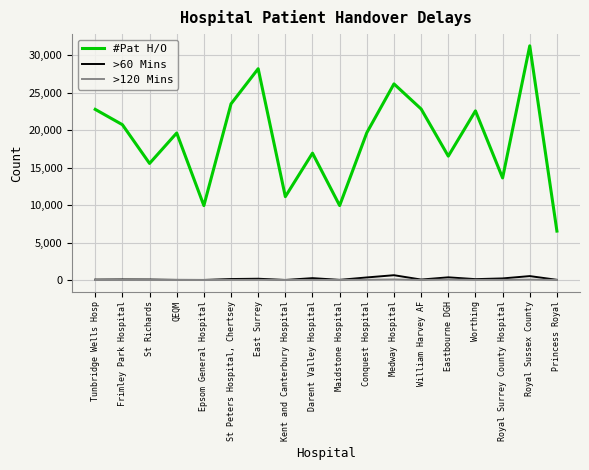

What is the sum of all >60 Mins values?

3074